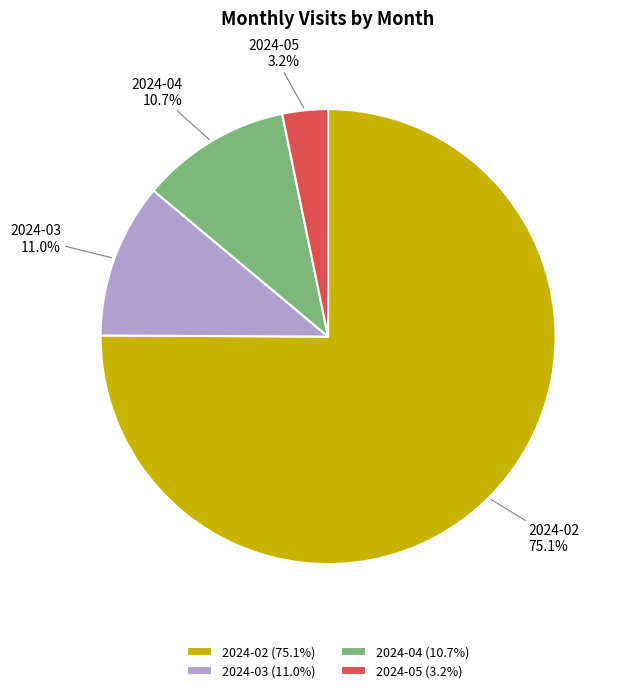

Between 2024-02 (75.1%) and 2024-03 (11.0%), which is larger?

2024-02 (75.1%)